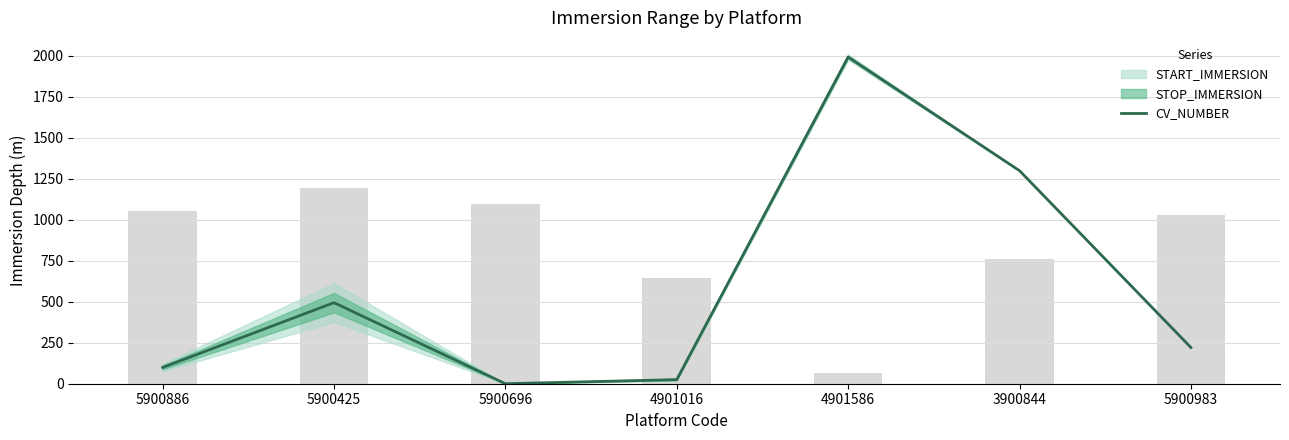

At which category does the chart reach its peak across all series?

4901586